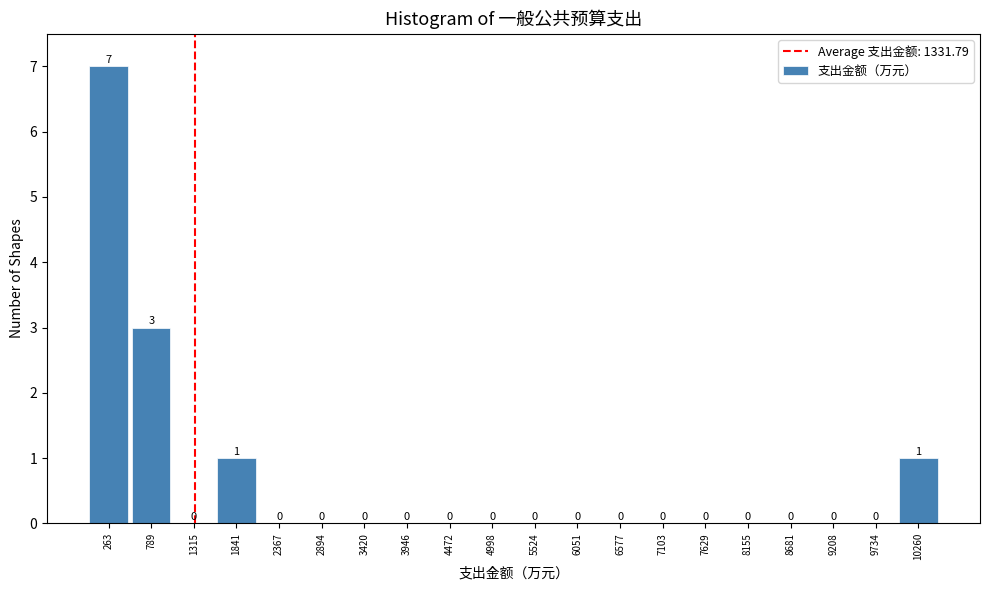

Reading left to right, list every bar in this chart as the range it spans on the x-axis followed by its height. The bar edges are not printed on the chart, so give them approximately, as read against the axis.

0 to 500: 7
500 to 1100: 3
1100 to 1600: 0
1600 to 2100: 1
2100 to 2600: 0
2600 to 3200: 0
3200 to 3700: 0
3700 to 4200: 0
4200 to 4700: 0
4700 to 5300: 0
5300 to 5800: 0
5800 to 6300: 0
6300 to 6800: 0
6800 to 7400: 0
7400 to 7900: 0
7900 to 8400: 0
8400 to 8900: 0
8900 to 9500: 0
9500 to 10000: 0
10000 to 10500: 1